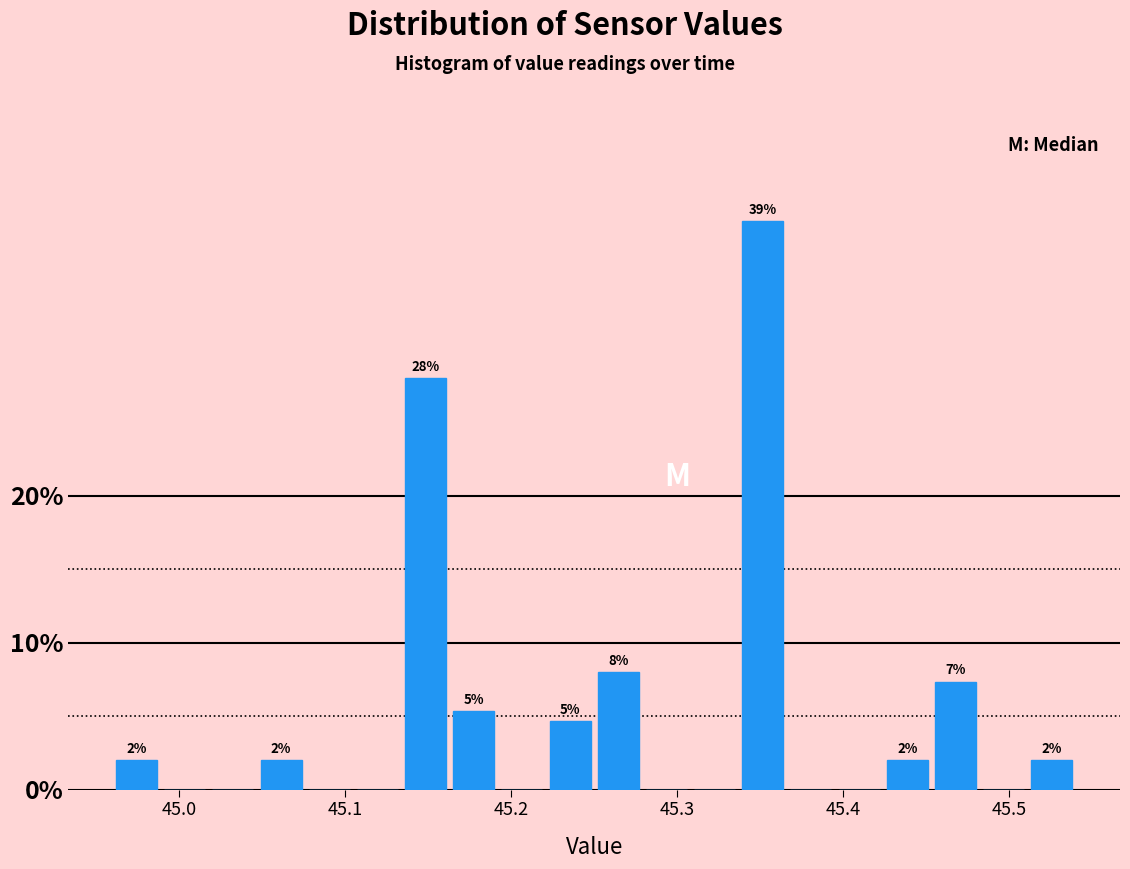

Around what value on the x-axis is the tallest bar? Give the approximate position of its centre, as read against the axis.

45.35